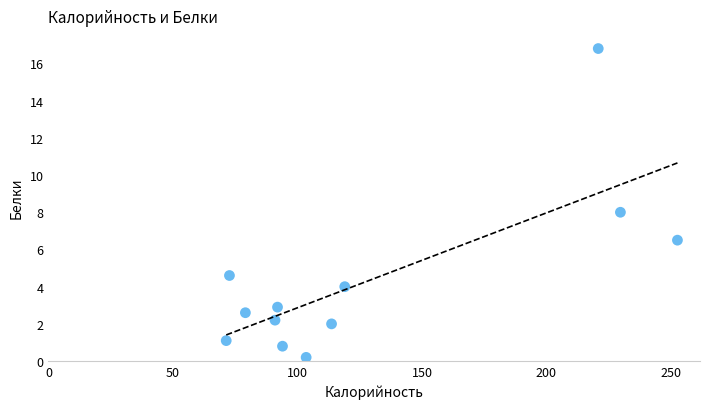

What is the range of X values (max minus min)?

181.2